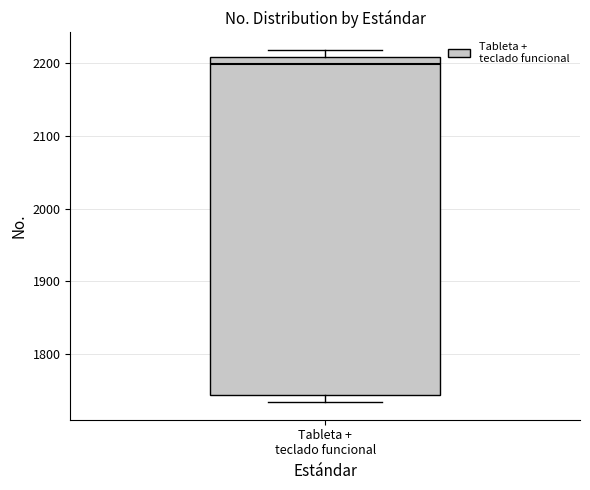

Read this box plot against the y-axis: the position of the median line, the range covered by the box, and the ends of both whiskers. The values are not printed on the chart, so give them approximately, as read against the axis.

median 2200, box 1740 to 2210, whiskers 1730 to 2220